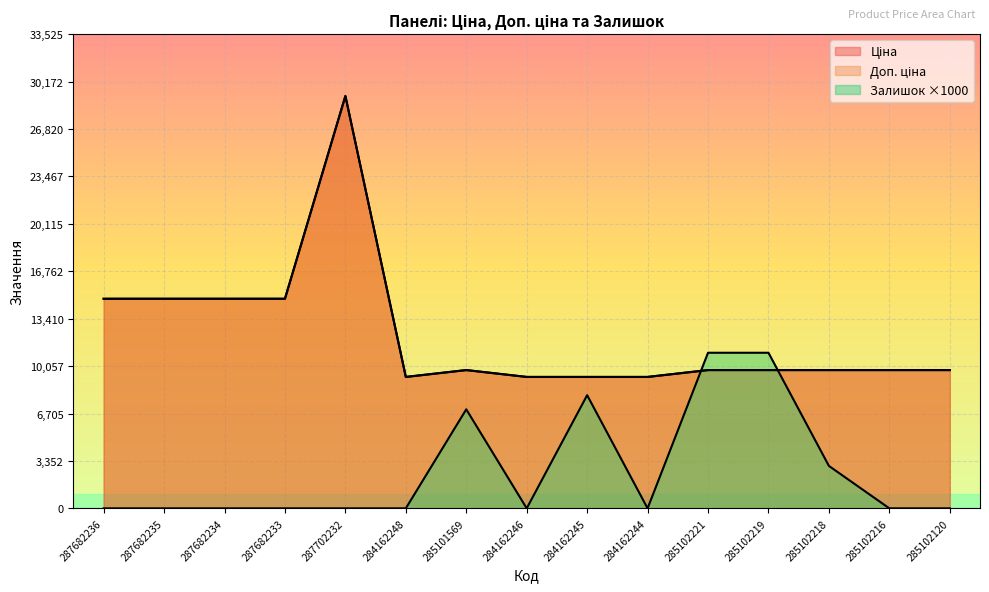

List the labels in order of Доп. ціна value, smallest first.

284162248, 284162246, 284162245, 284162244, 285101569, 285102221, 285102219, 285102218, 285102216, 285102120, 287682236, 287682235, 287682234, 287682233, 287702232